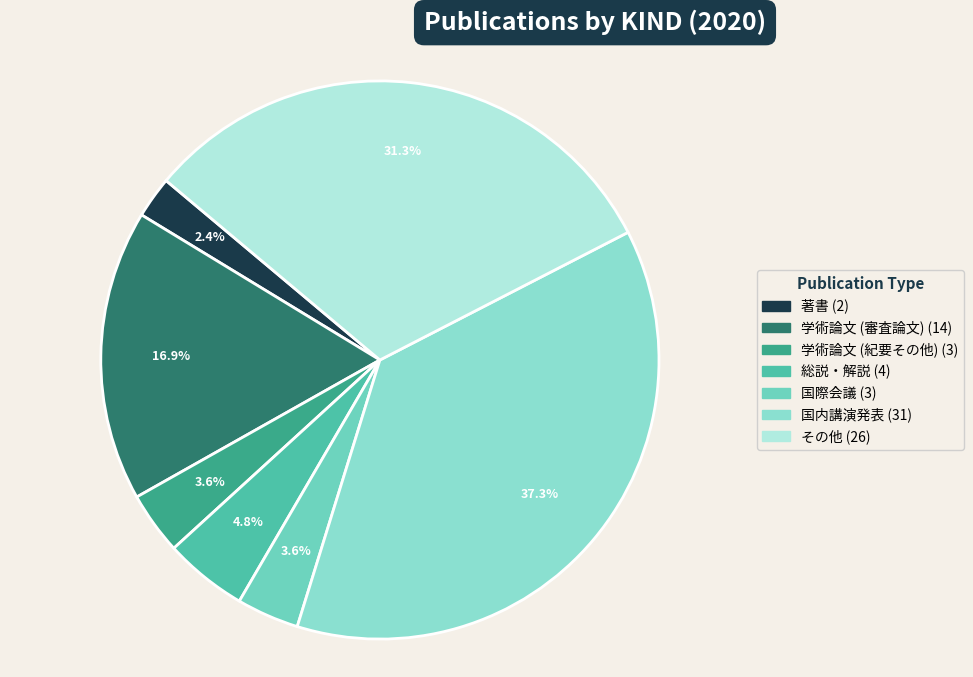

Is there any slice that represents more than half of the pie?

No